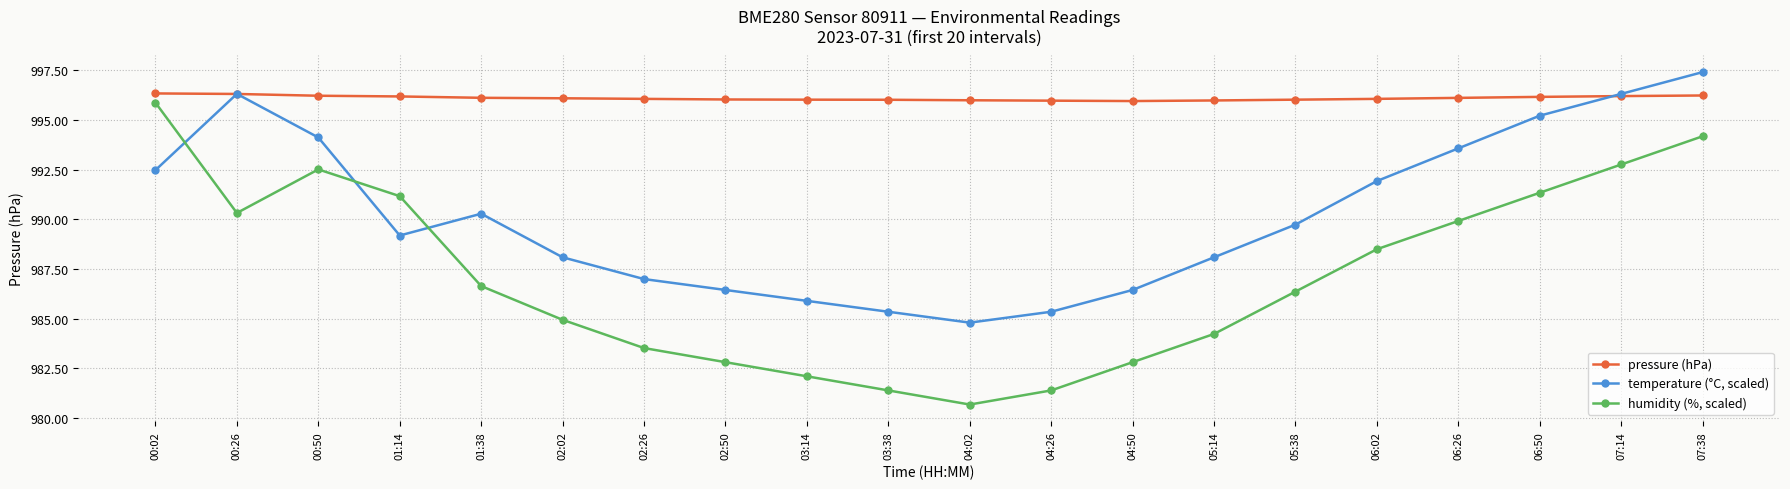

Is this an area chart (filled region under the line)?

No